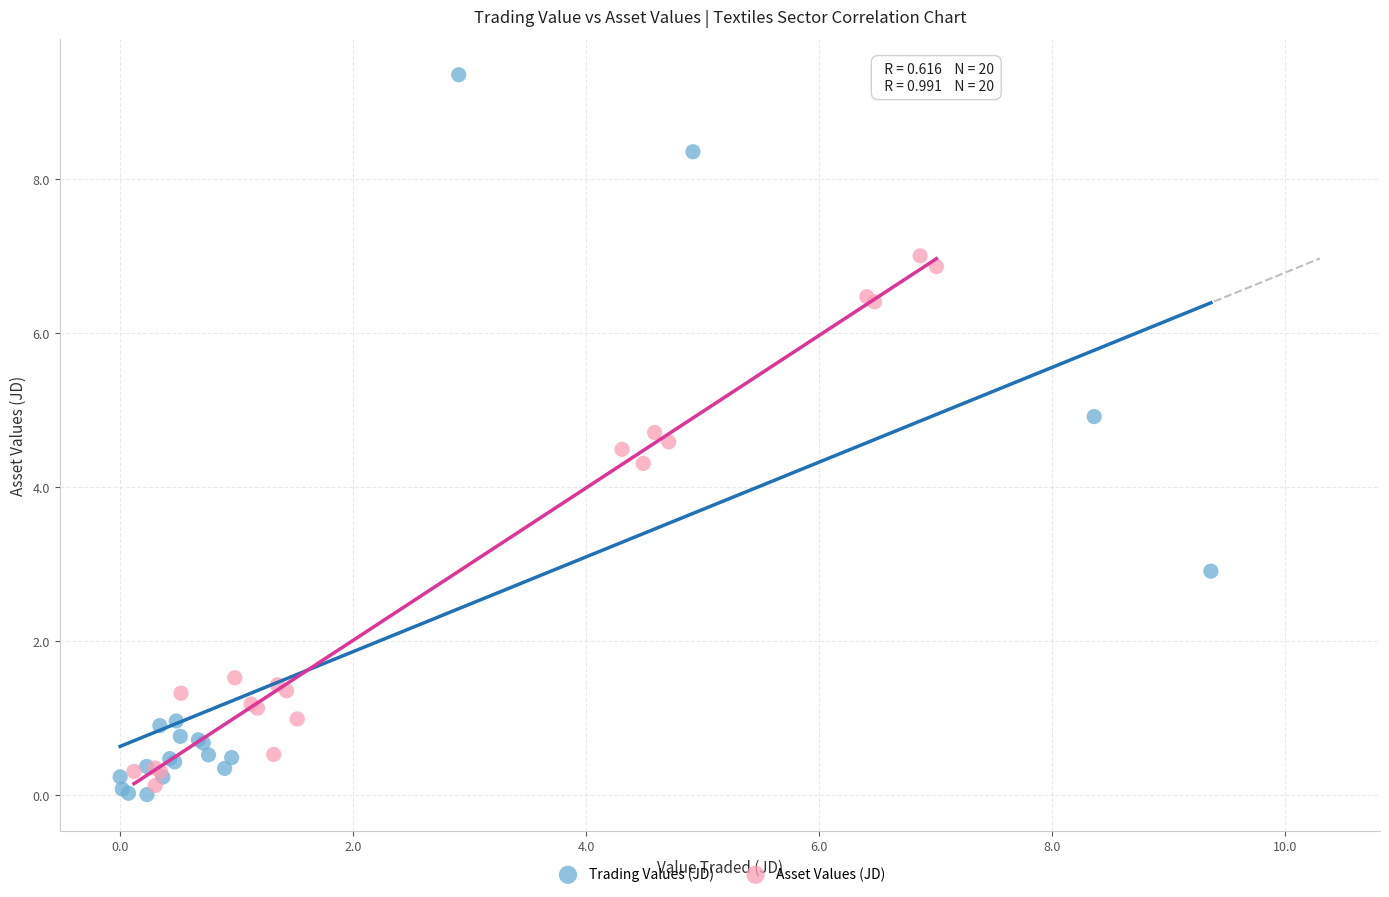

Which series contains the highest Y value?

Trading Values (JD)